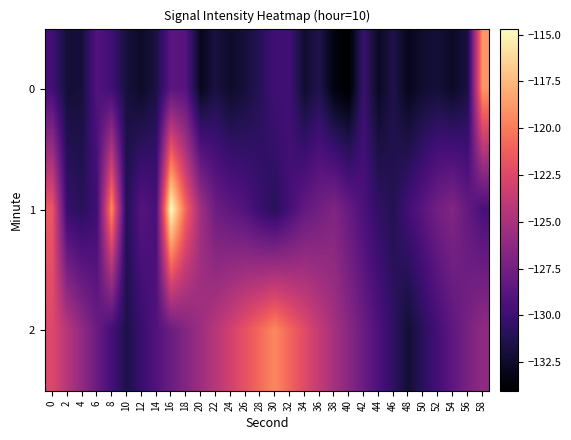

Rank the series by their average value, from highest to lowest.

2, 1, 0